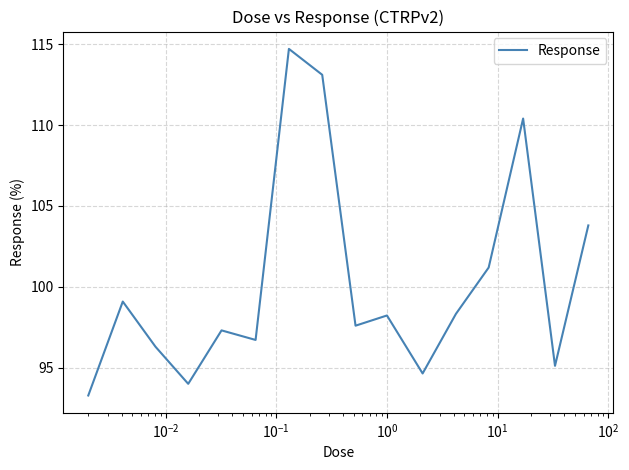

What is the greatest value displayed?

114.7